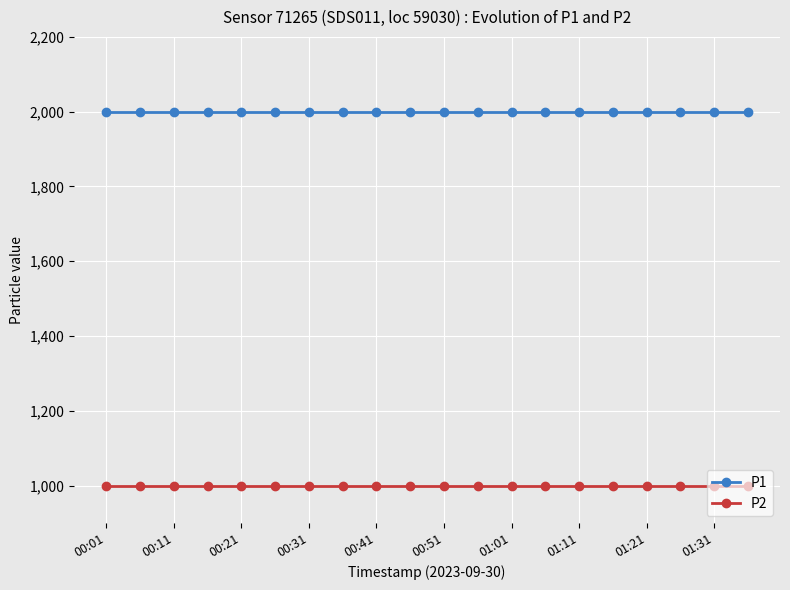

List the series in order of their peak value, lowest first.

P2, P1